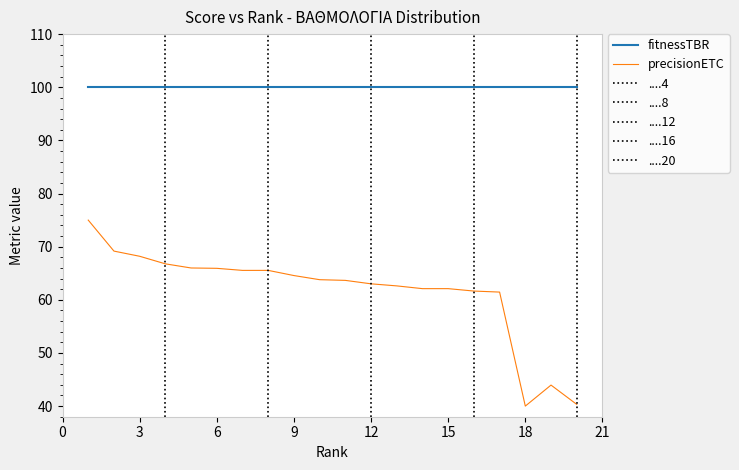

True or false: fitnessTBR and precisionETC intersect in this chart.

False